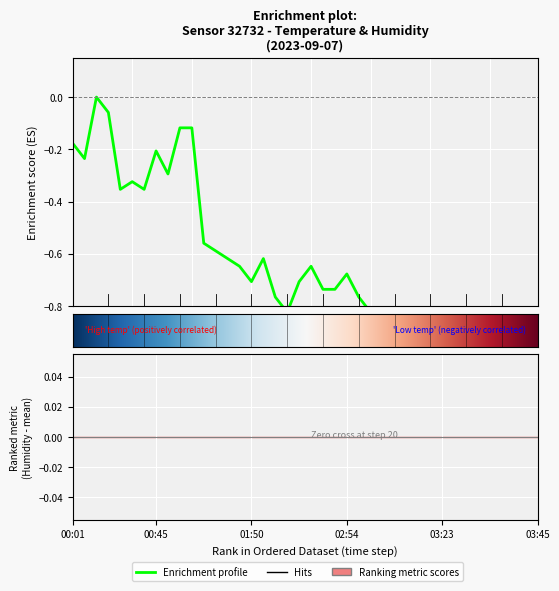

What is the change in value from 02:27 to 03:08?

-0.1